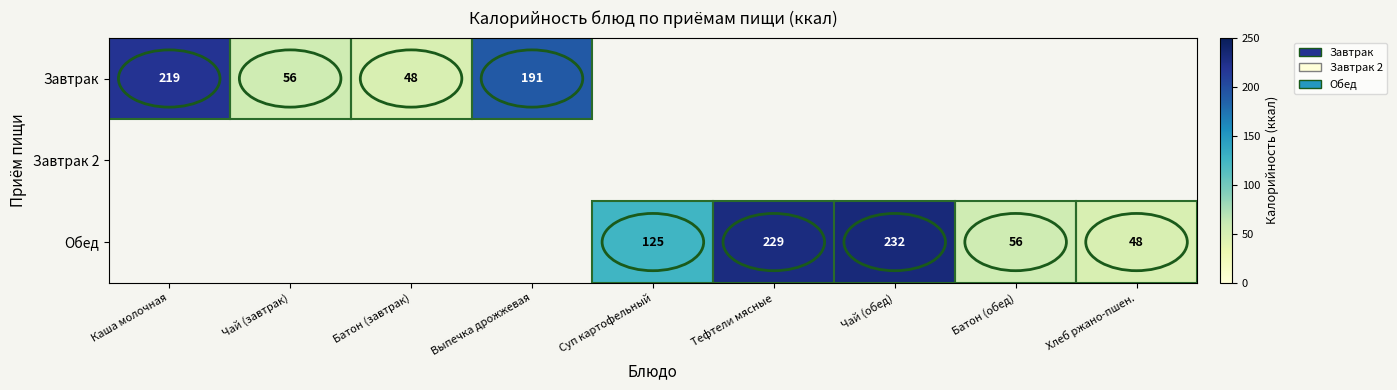

Is it true that Обед equals 232 at Чай (обед)?

True